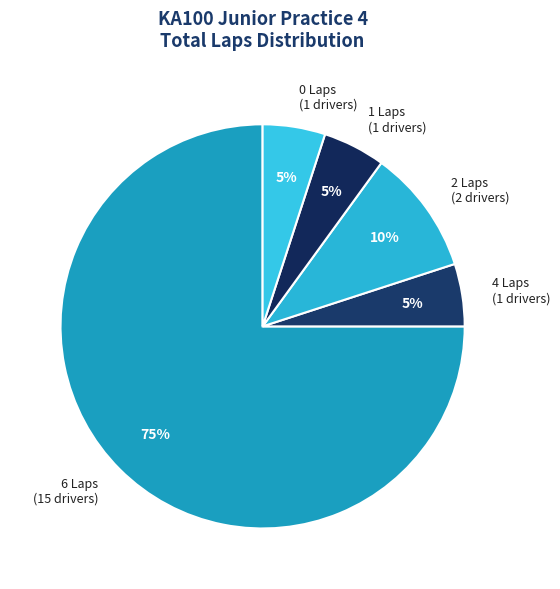

Which category has the biggest portion of the pie?

6 Laps (15 drivers)